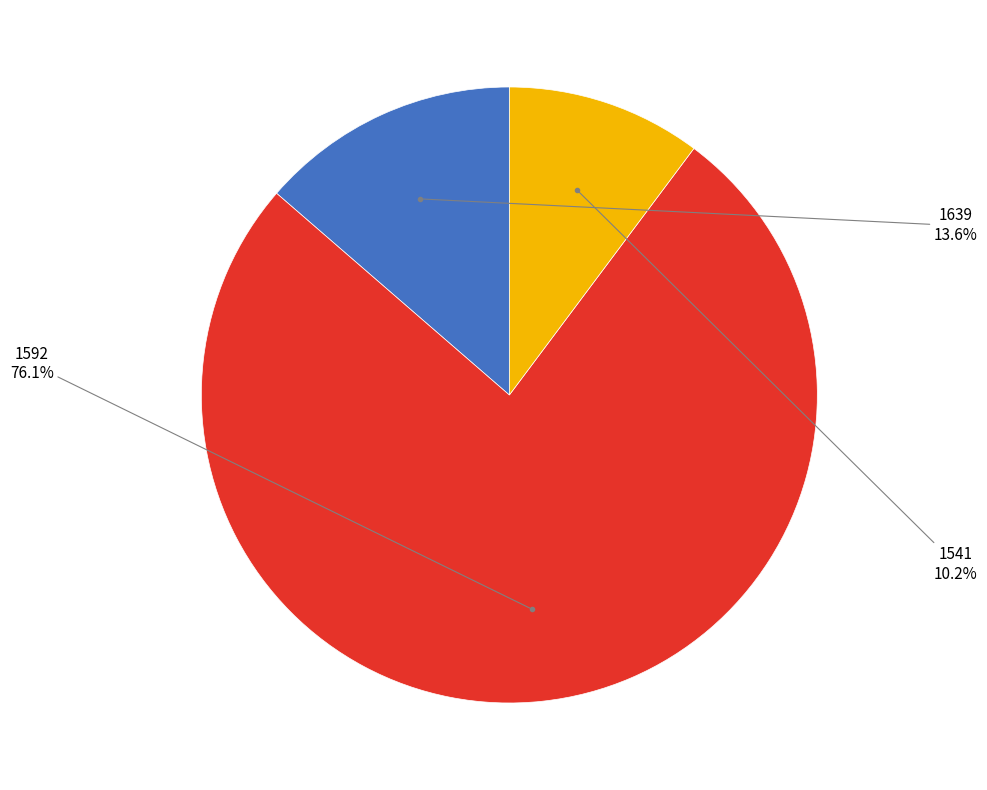

To the nearest percent, what is the combined percentage of 1592 and 1639?

90%